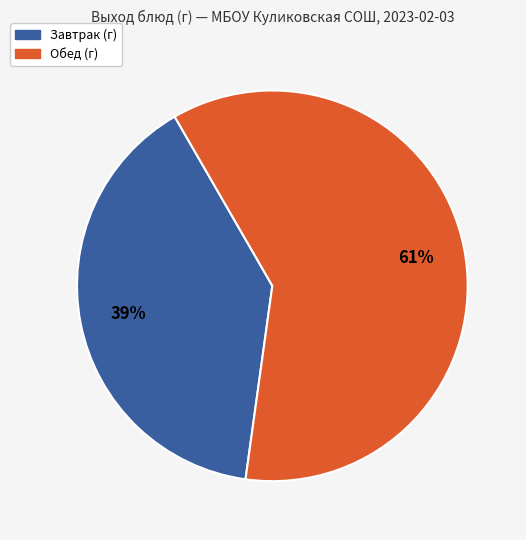

To the nearest percent, what is the average slice percentage?

50%